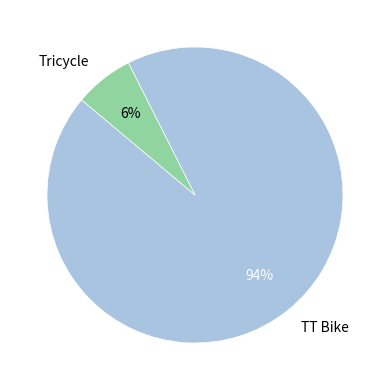

Is TT Bike the majority of the pie?

Yes